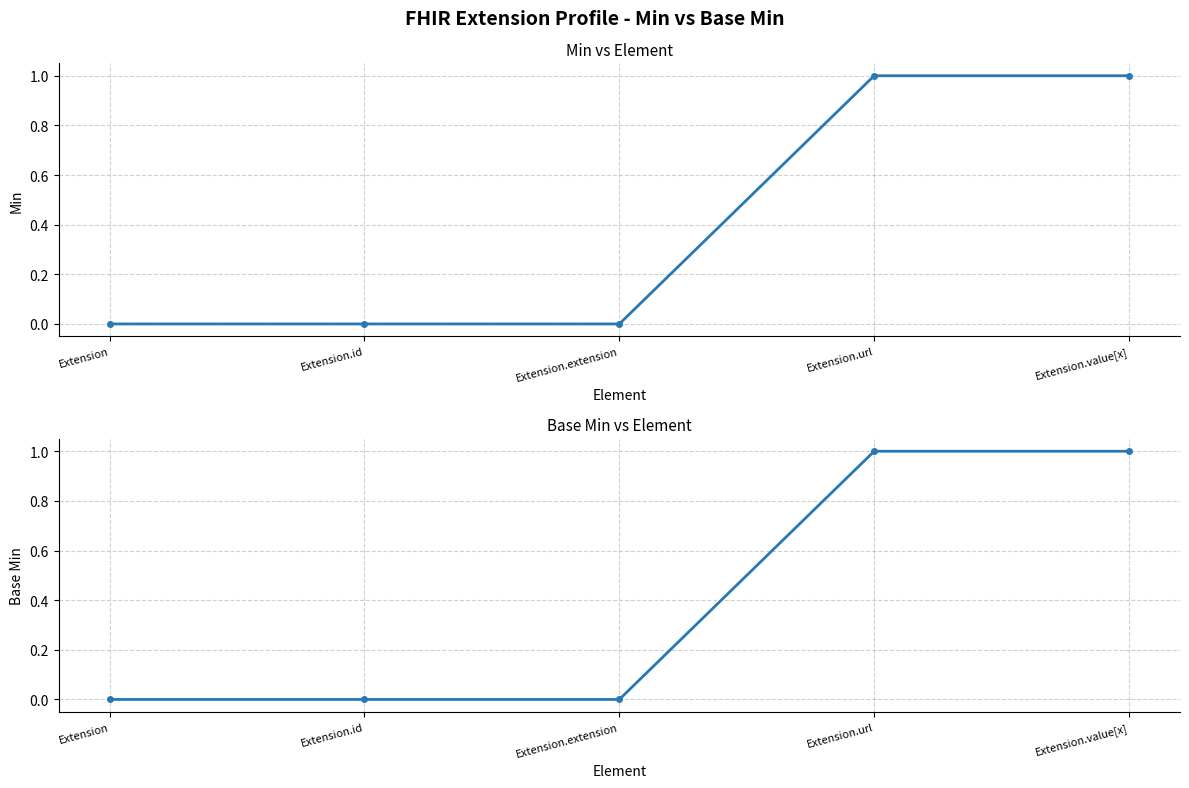

Reading right to left, extract all data points from this chart.

Min: 1	1	0	0	0
Base Min: 1	1	0	0	0